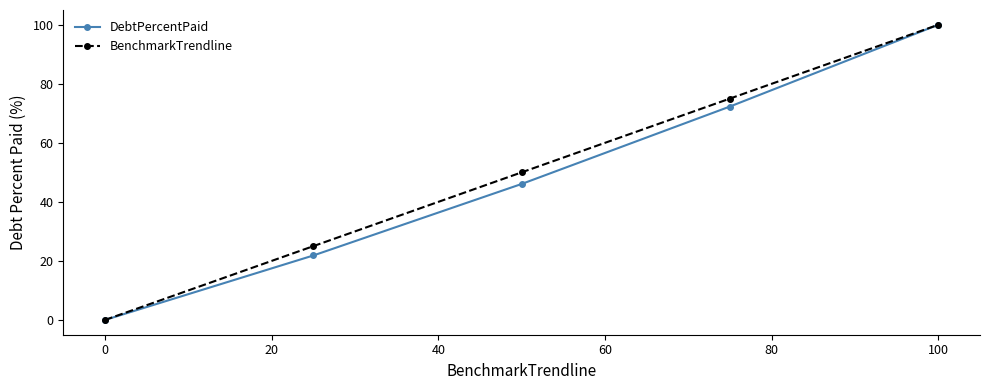

What is the maximum value shown in the chart?

100.0